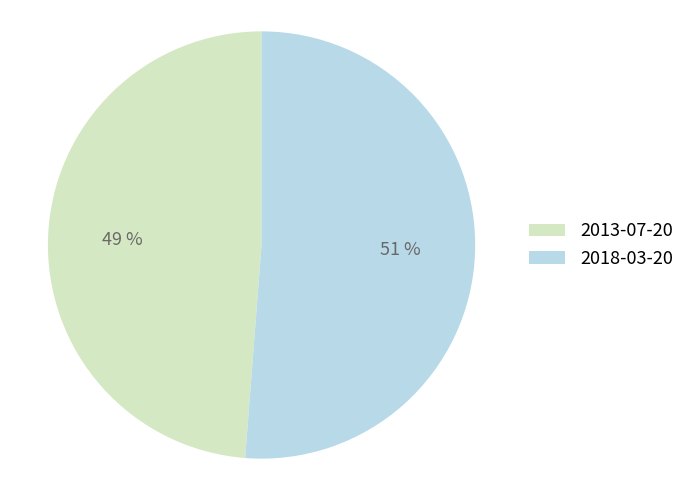

Which slice is the largest?

2018-03-20